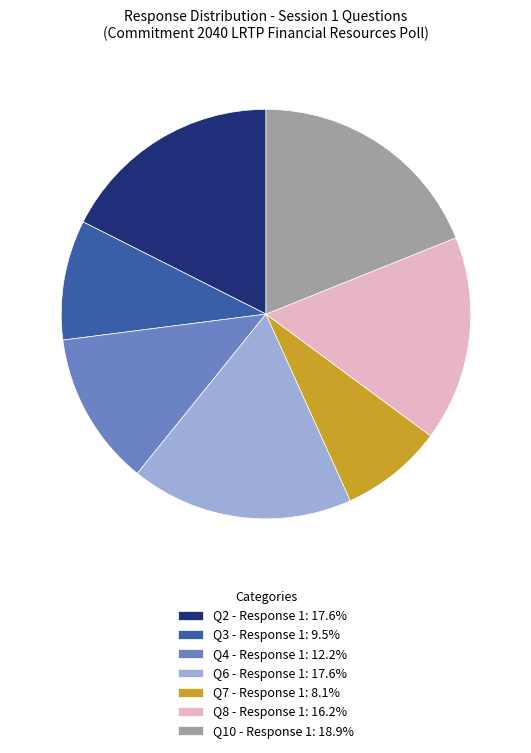

Combined, do Q2 - Response 1: 17.6% and Q3 - Response 1: 9.5% account for over 50%?

No